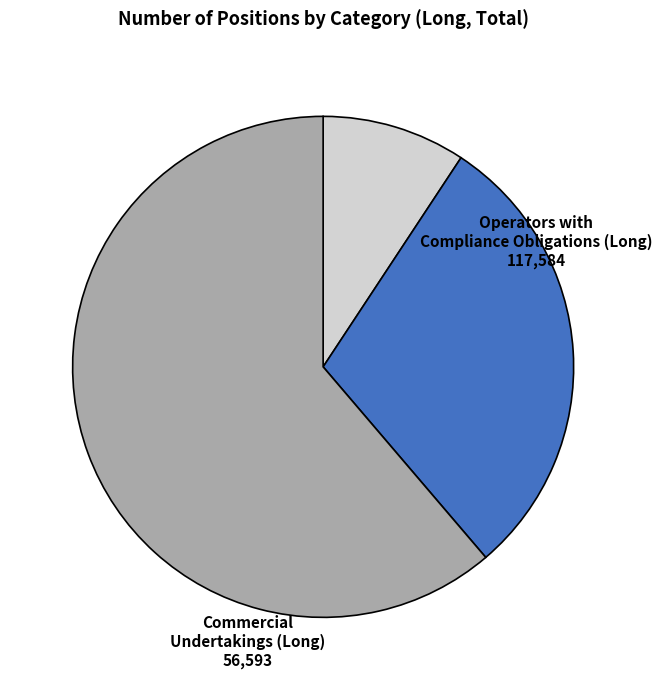

Count the number of slices in the pie.

3